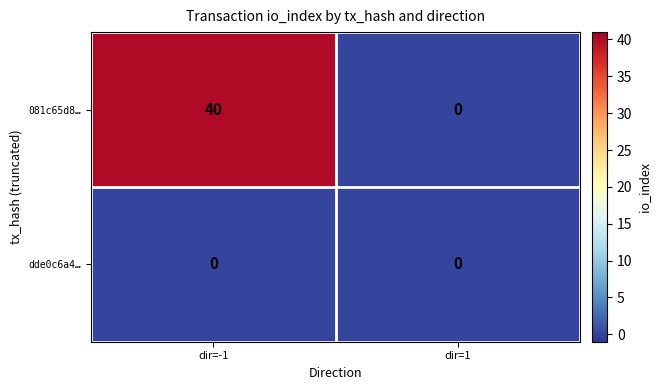

Reading left to right, transcribe all the data shown in this chart.

081c65d8…: 40	0
dde0c6a4…: 0	0